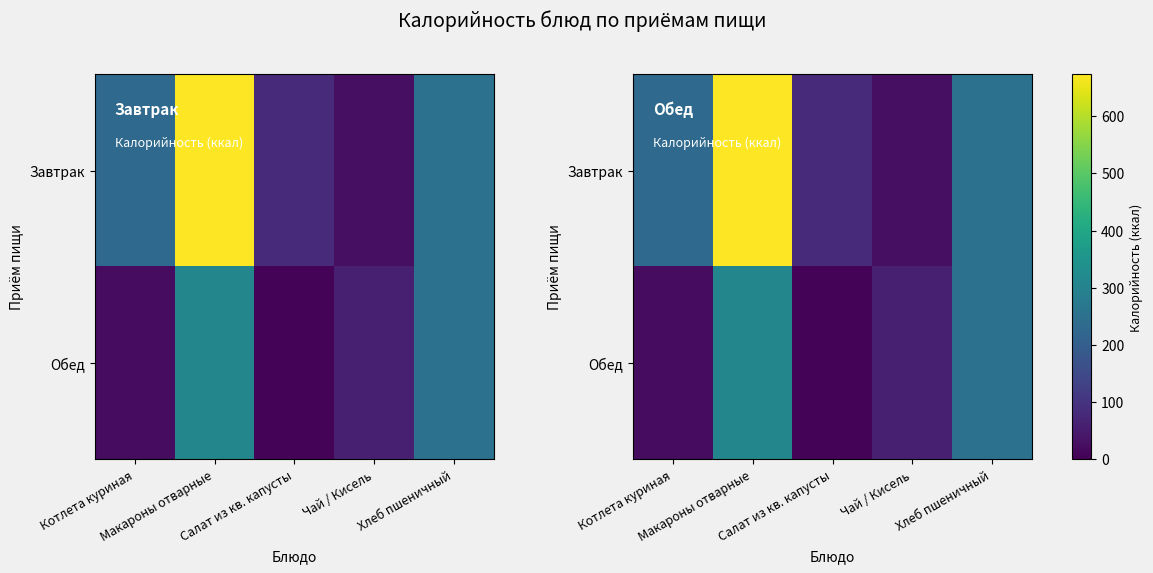

List the series in order of their peak value, highest first.

Завтрак, Обед